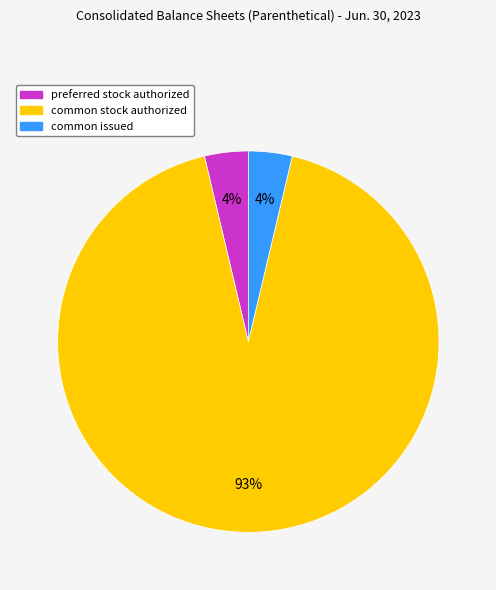

Which slice is the largest?

common stock authorized